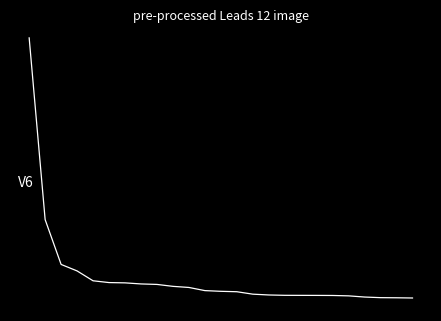

Is this an area chart (filled region under the line)?

No